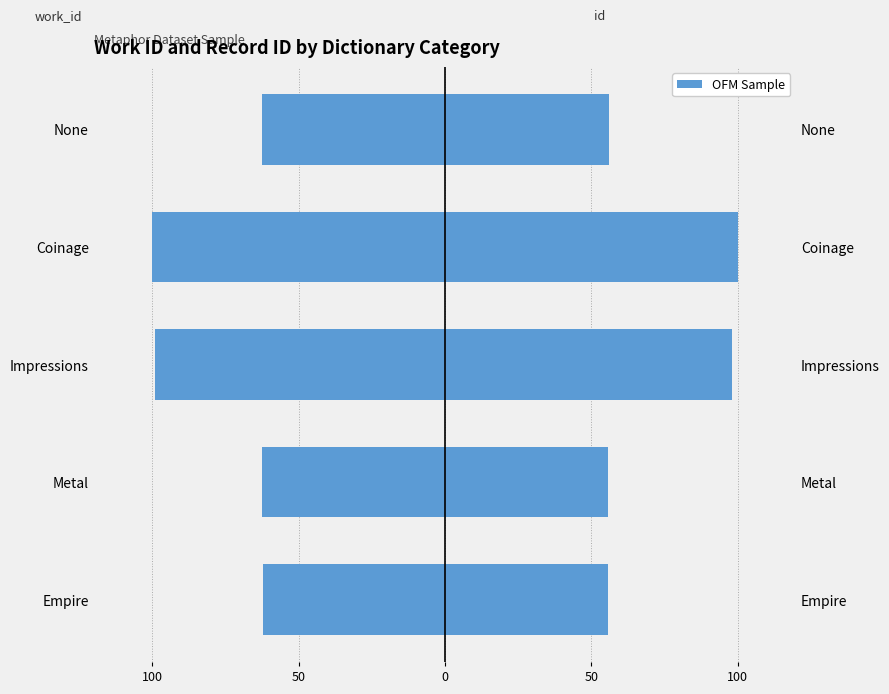

Which has a higher value, None or Coinage?

None